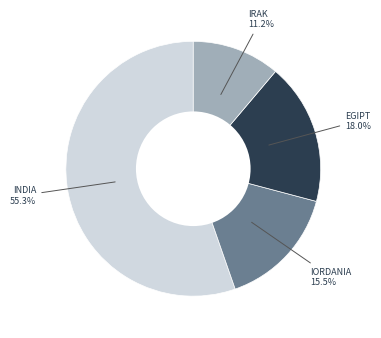

Is there a majority slice in this chart?

Yes